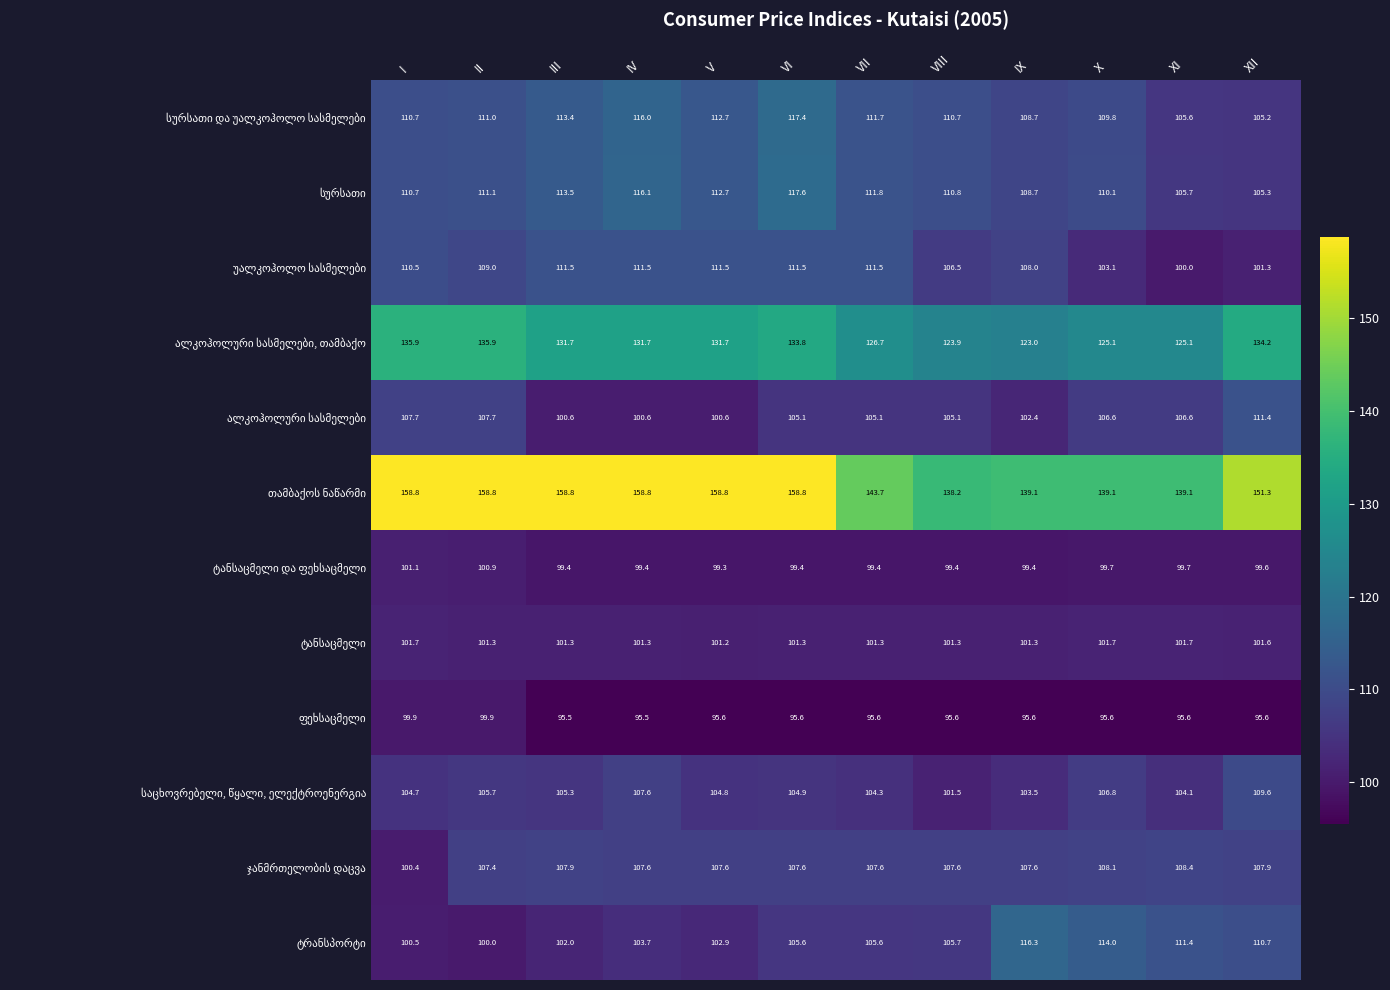

What is the spread (max minus min) of values at III?

63.3